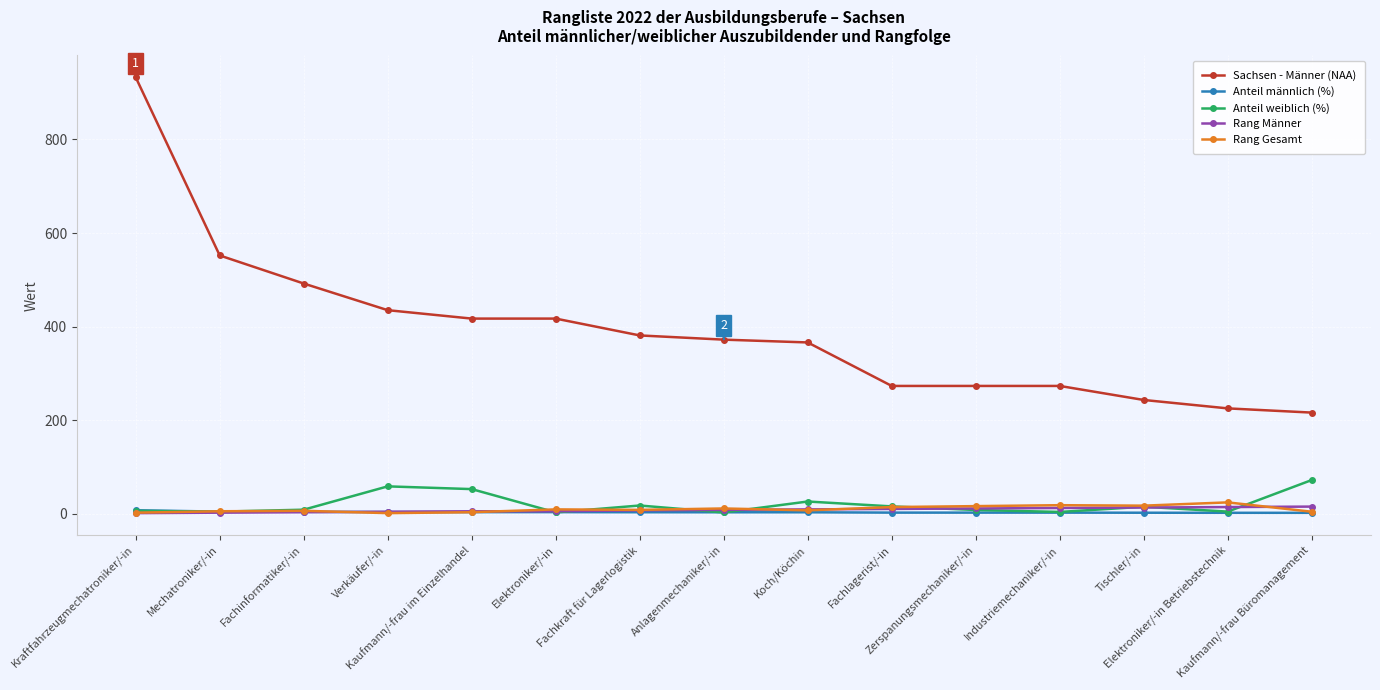

What is the greatest value displayed?

933.0